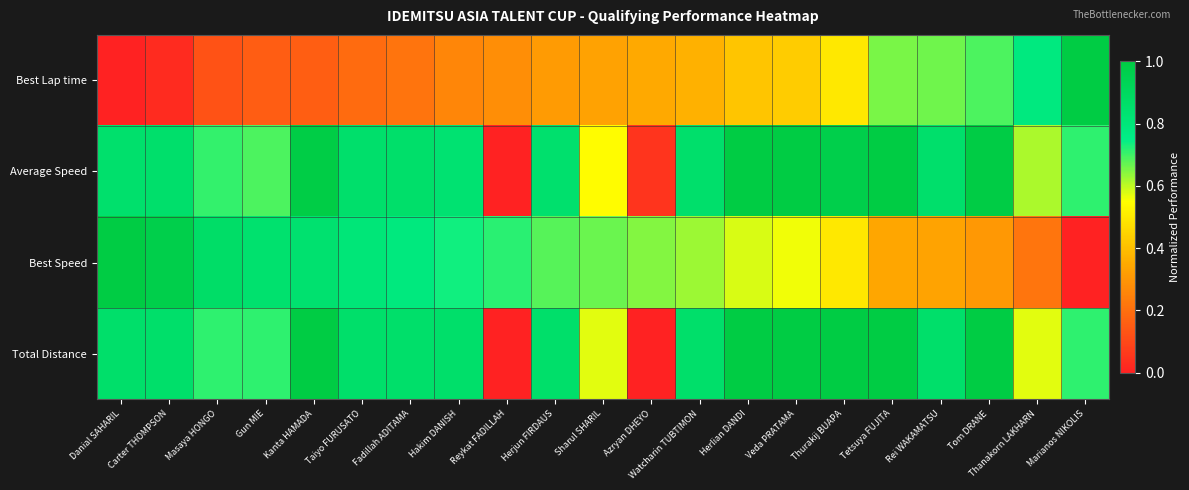

At which category does the chart reach its peak across all series?

Marianos NIKOLIS